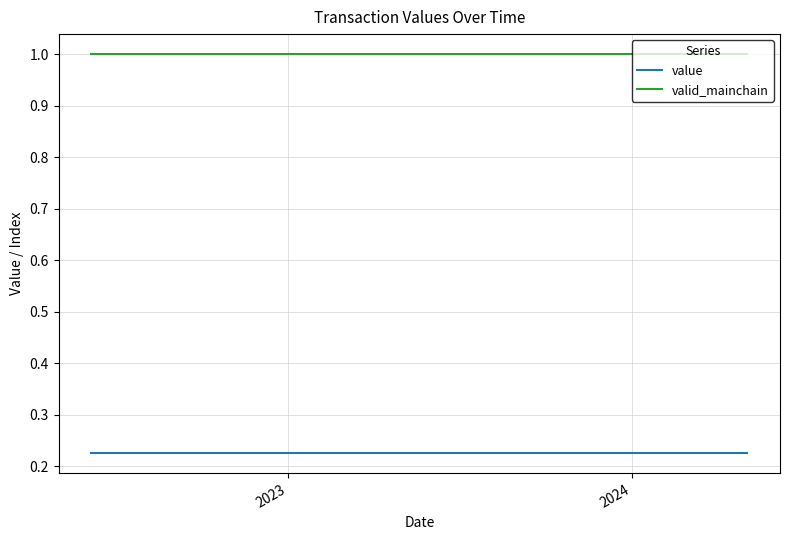

True or false: value and valid_mainchain intersect in this chart.

False